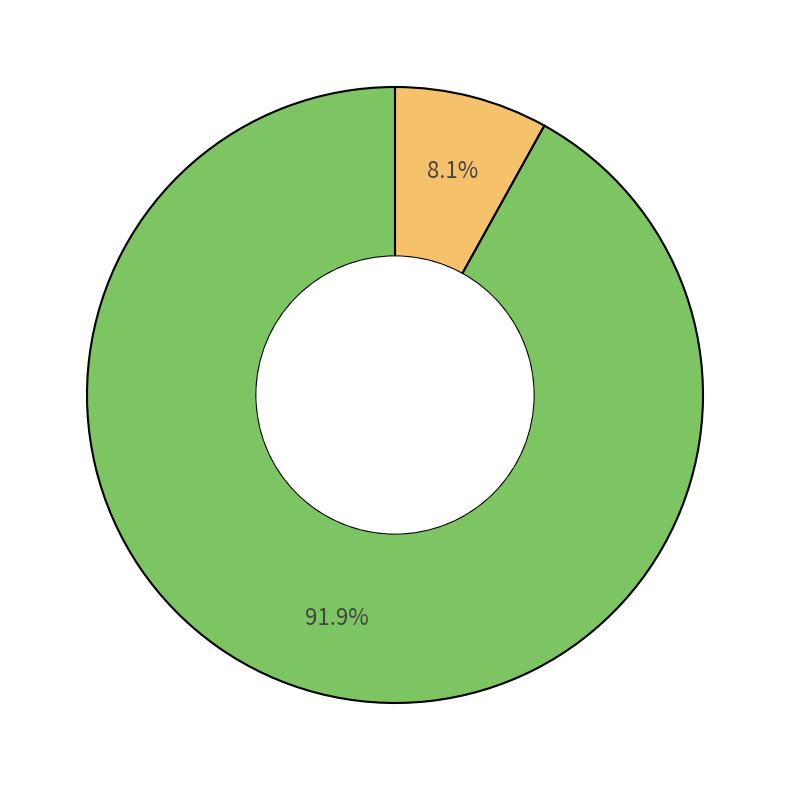

Does any single category account for the majority?

Yes